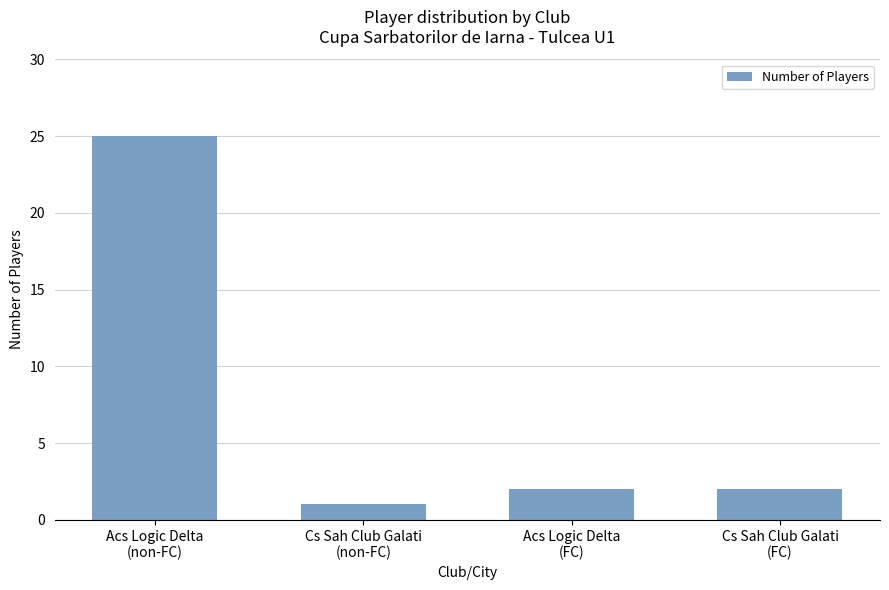

What is the minimum value shown in the chart?

1